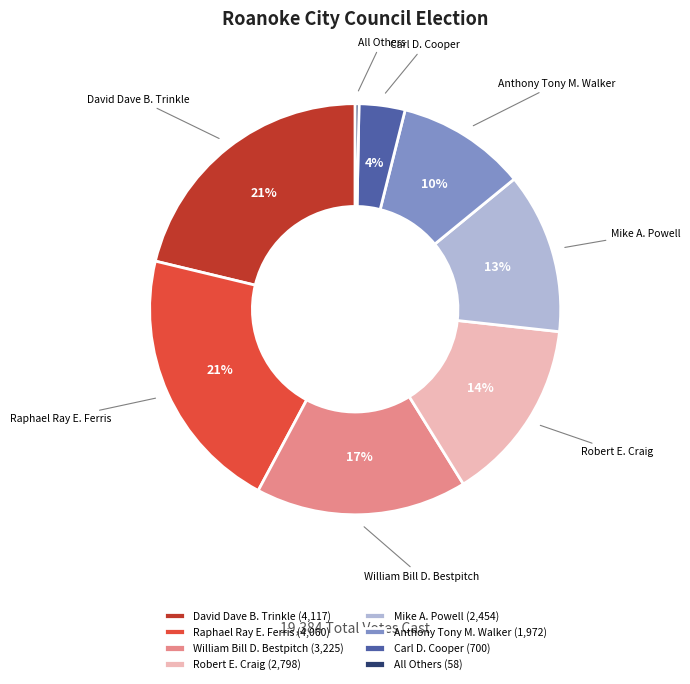

What percentage is the Mike A. Powell slice, to the nearest percent?

13%